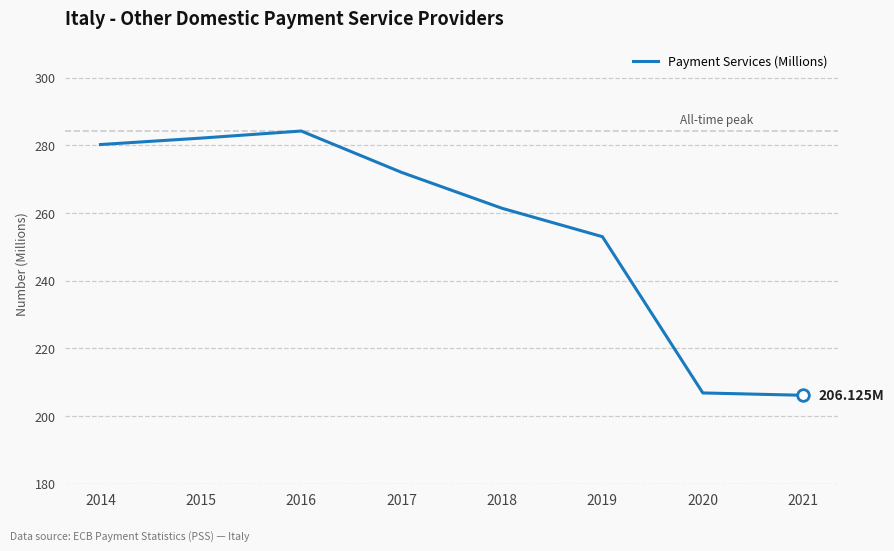

What is the change in value from 2016 to 2019?

-31.2